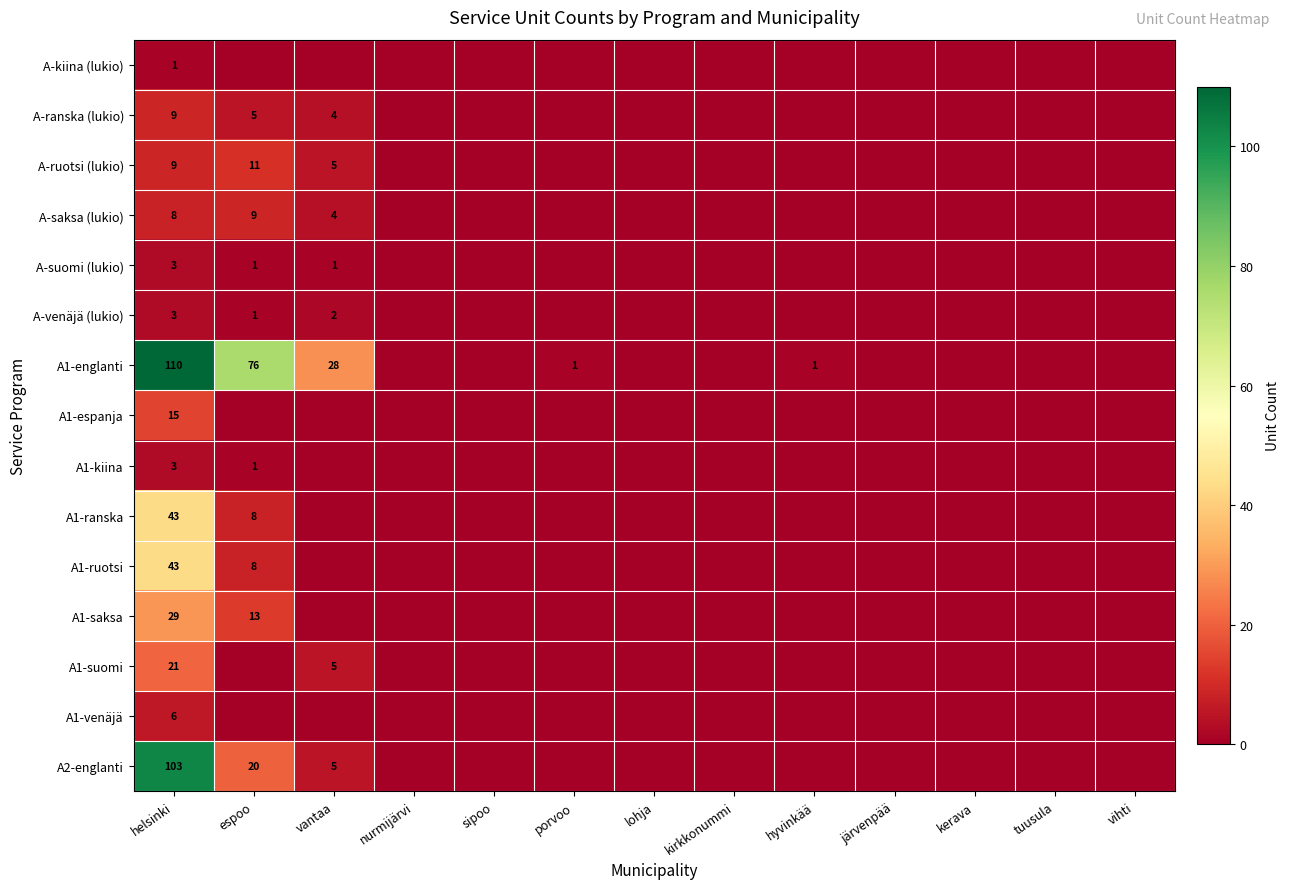

Where is A-kiina (lukio) nearest to the value 0?

espoo